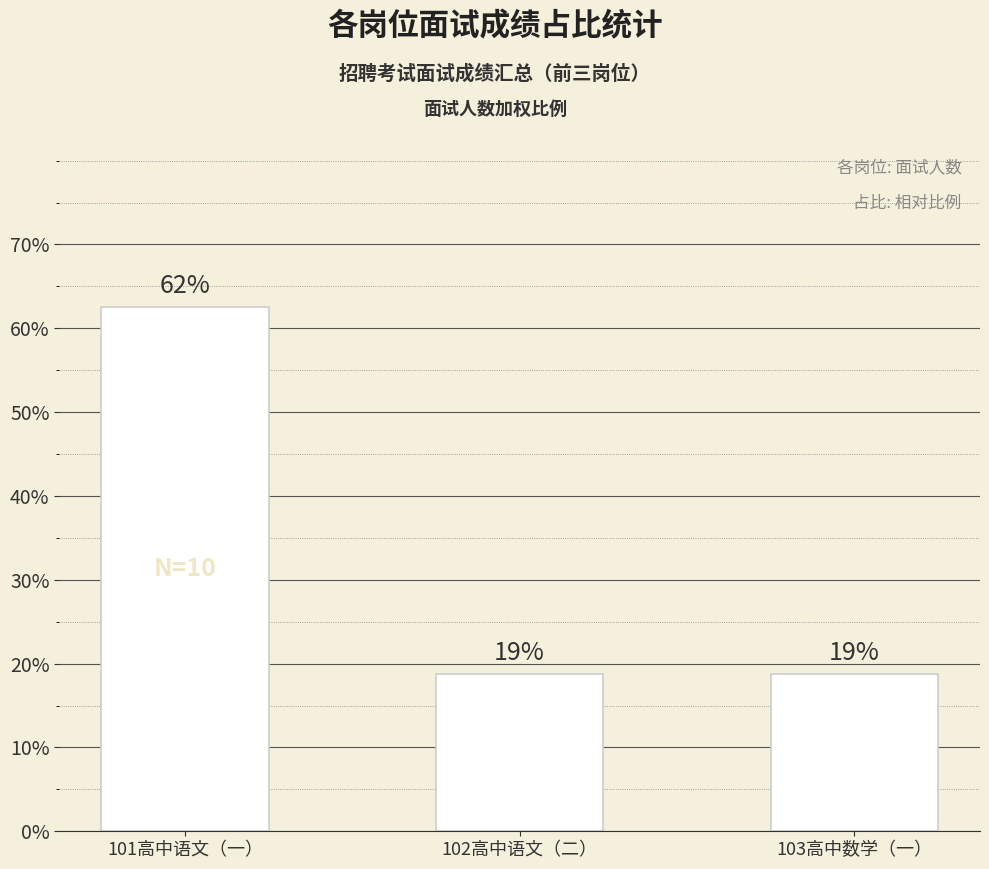

The value at 101高中语文（一） is 25.4. True or false?

False